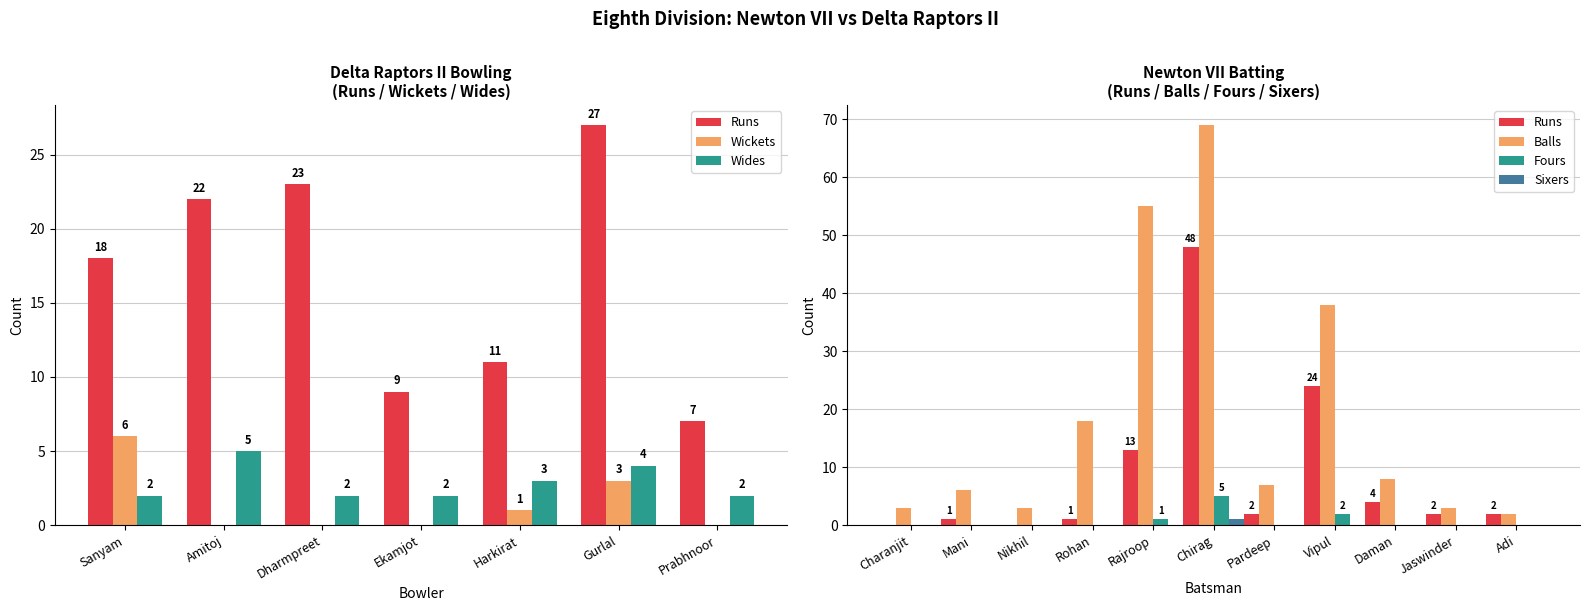

What is the average value of the Runs series?

9